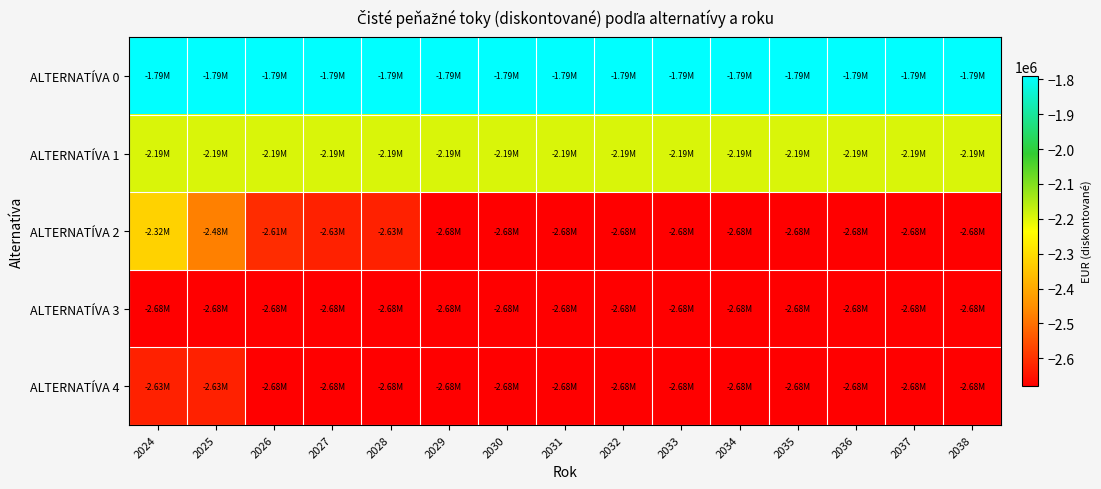

Reading left to right, what are all the values shown in this chart?

ALTERNATÍVA 0: 2024=-1790612.4	2025=-1790612.4	2026=-1790612.4	2027=-1790612.4	2028=-1790612.4	2029=-1790612.4	2030=-1790612.4	2031=-1790612.4	2032=-1790612.4	2033=-1790612.4	2034=-1790612.4	2035=-1790612.4	2036=-1790612.4	2037=-1790612.4	2038=-1790612.4
ALTERNATÍVA 1: 2024=-2194107.0	2025=-2194107.0	2026=-2194107.0	2027=-2194107.0	2028=-2194107.0	2029=-2194107.0	2030=-2194107.0	2031=-2194107.0	2032=-2194107.0	2033=-2194107.0	2034=-2194107.0	2035=-2194107.0	2036=-2194107.0	2037=-2194107.0	2038=-2194107.0
ALTERNATÍVA 2: 2024=-2321110.7	2025=-2475143.5	2026=-2607171.7	2027=-2625050.5	2028=-2625050.5	2029=-2680062.3	2030=-2680062.3	2031=-2680062.3	2032=-2680062.3	2033=-2680062.3	2034=-2680062.3	2035=-2680062.3	2036=-2680062.3	2037=-2680062.3	2038=-2680062.3
ALTERNATÍVA 3: 2024=-2680062.3	2025=-2680062.3	2026=-2680062.3	2027=-2680062.3	2028=-2680062.3	2029=-2680062.3	2030=-2680062.3	2031=-2680062.3	2032=-2680062.3	2033=-2680062.3	2034=-2680062.3	2035=-2680062.3	2036=-2680062.3	2037=-2680062.3	2038=-2680062.3
ALTERNATÍVA 4: 2024=-2625050.5	2025=-2625050.5	2026=-2680062.3	2027=-2680062.3	2028=-2680062.3	2029=-2680062.3	2030=-2680062.3	2031=-2680062.3	2032=-2680062.3	2033=-2680062.3	2034=-2680062.3	2035=-2680062.3	2036=-2680062.3	2037=-2680062.3	2038=-2680062.3